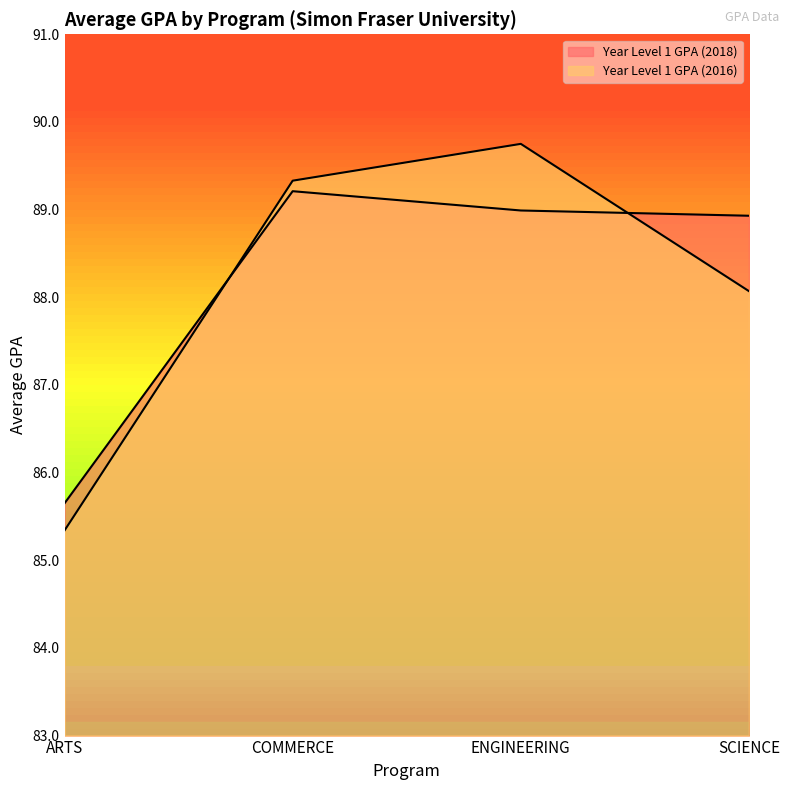

Where do Year Level 1 GPA (2018) and Year Level 1 GPA (2016) first cross each other?

ARTS and COMMERCE